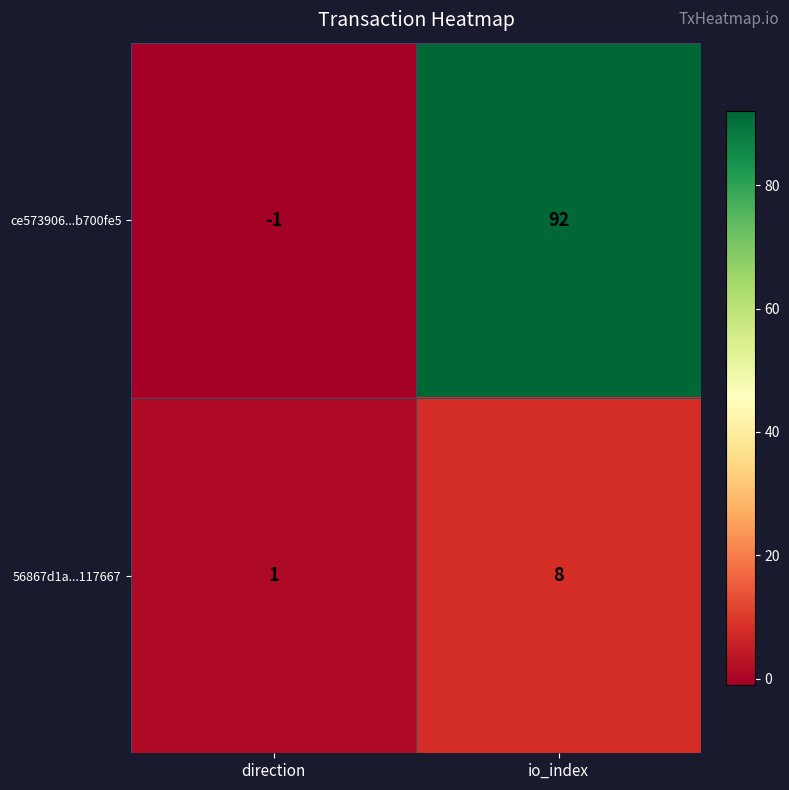

What is the difference between the maximum and minimum values in the ce573906...b700fe5 series?

93